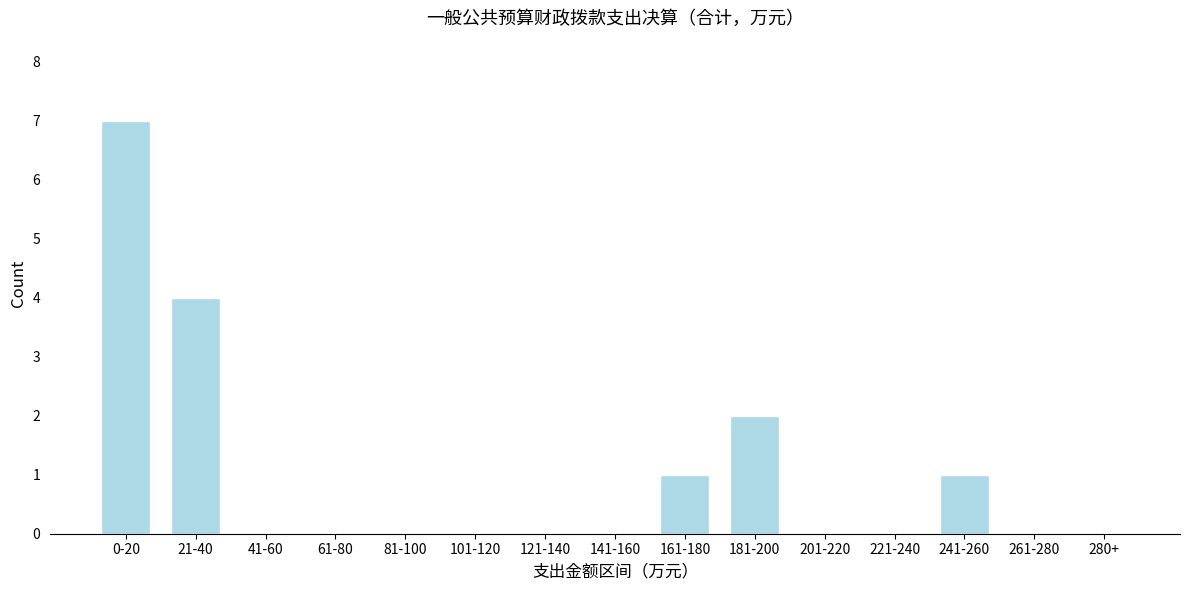

Reading right to left, list all the values displayed in this chart.

280+=0	261-280=0	241-260=1	221-240=0	201-220=0	181-200=2	161-180=1	141-160=0	121-140=0	101-120=0	81-100=0	61-80=0	41-60=0	21-40=4	0-20=7